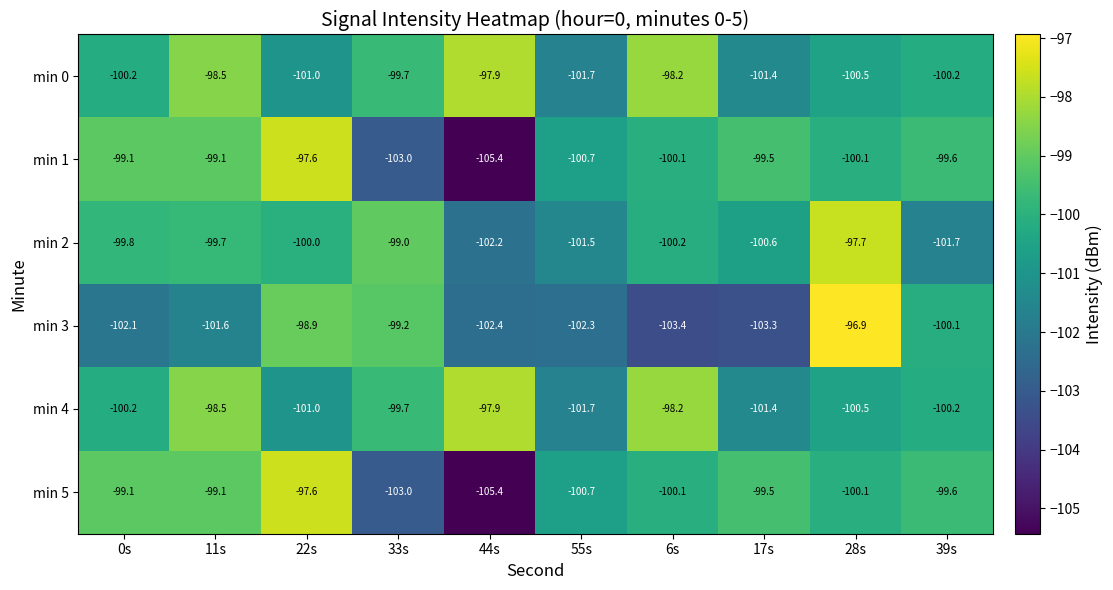

Is it true that min 2 equals -172.0 at 28s?

False